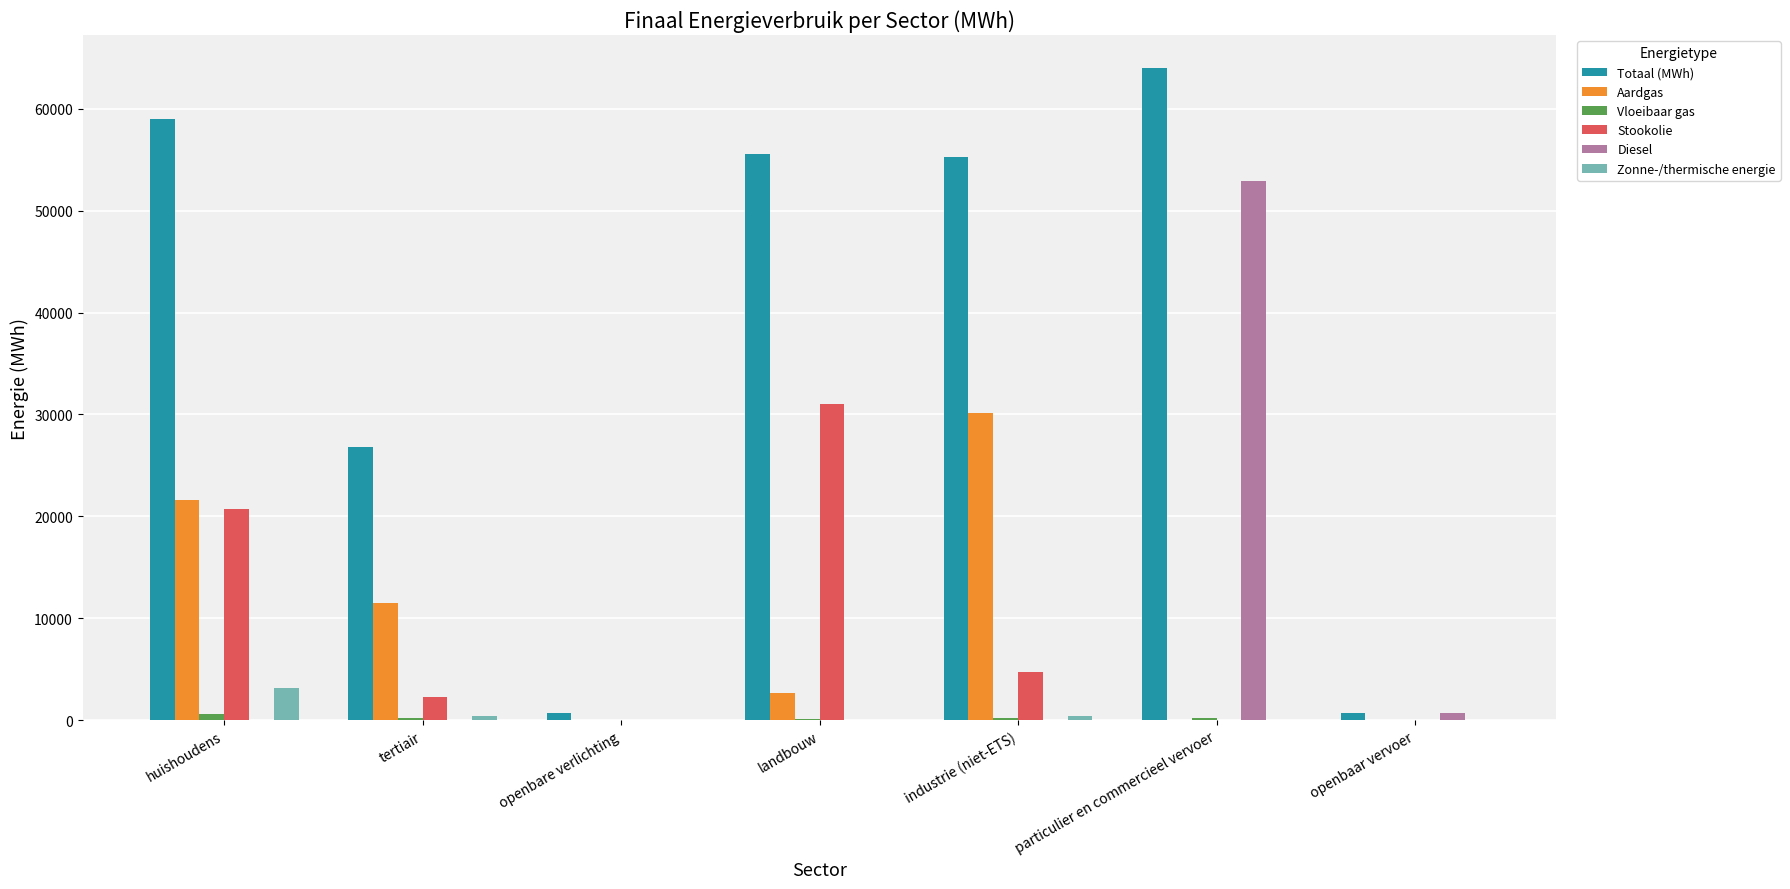

The value of Diesel at landbouw is 22586.3. True or false?

False